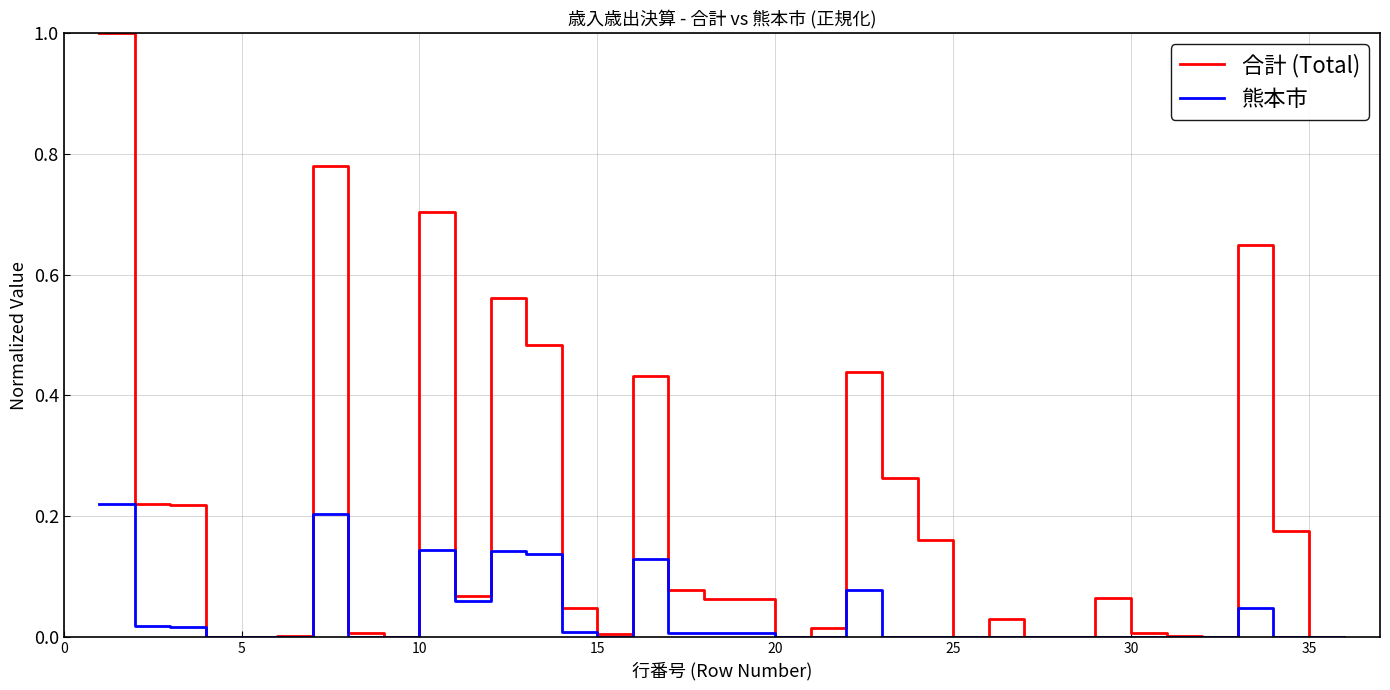

Rank the series by their maximum value, from lowest to highest.

熊本市, 合計 (Total)